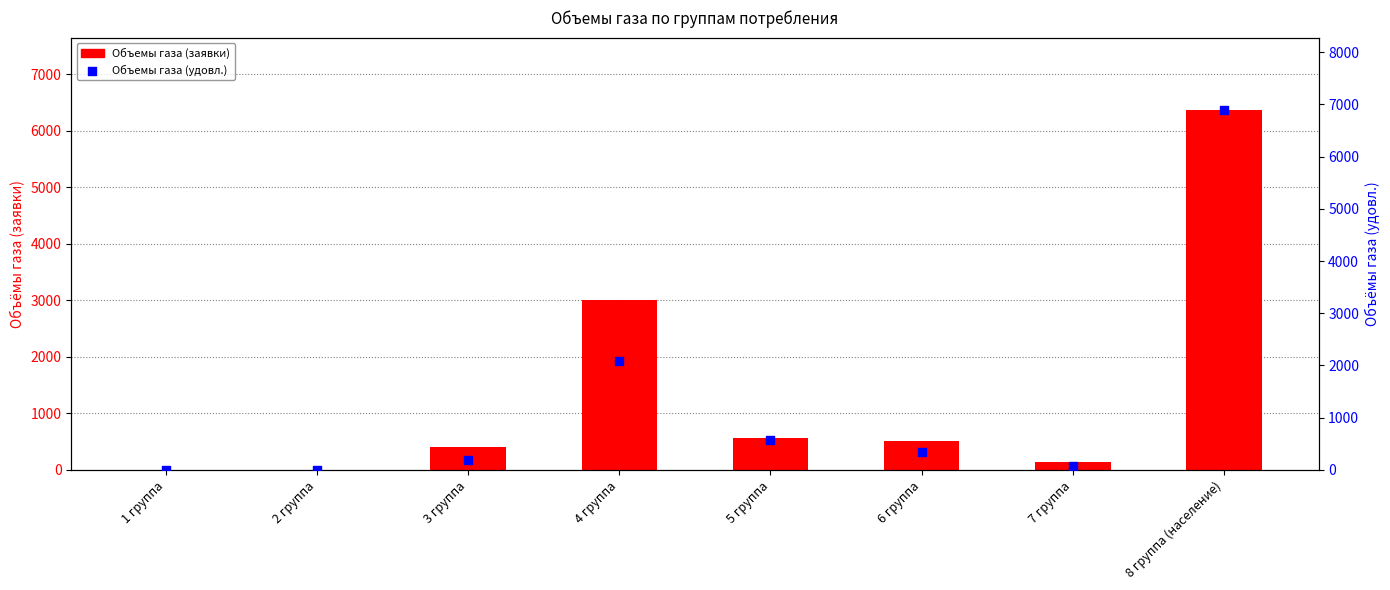

Which series reaches the minimum Y coordinate?

Объемы газа (заявки)